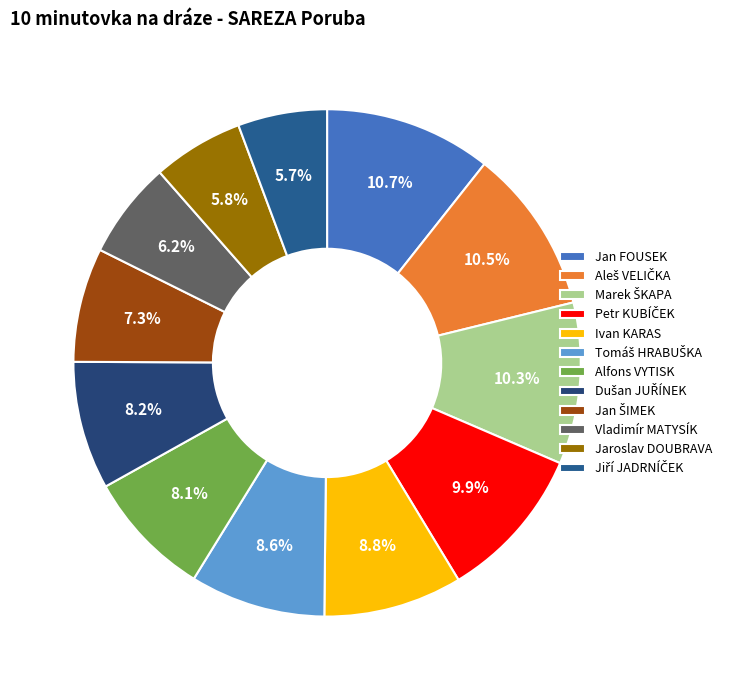

What is the ratio of the value at Jan FOUSEK to the value at Jaroslav DOUBRAVA?

1.8